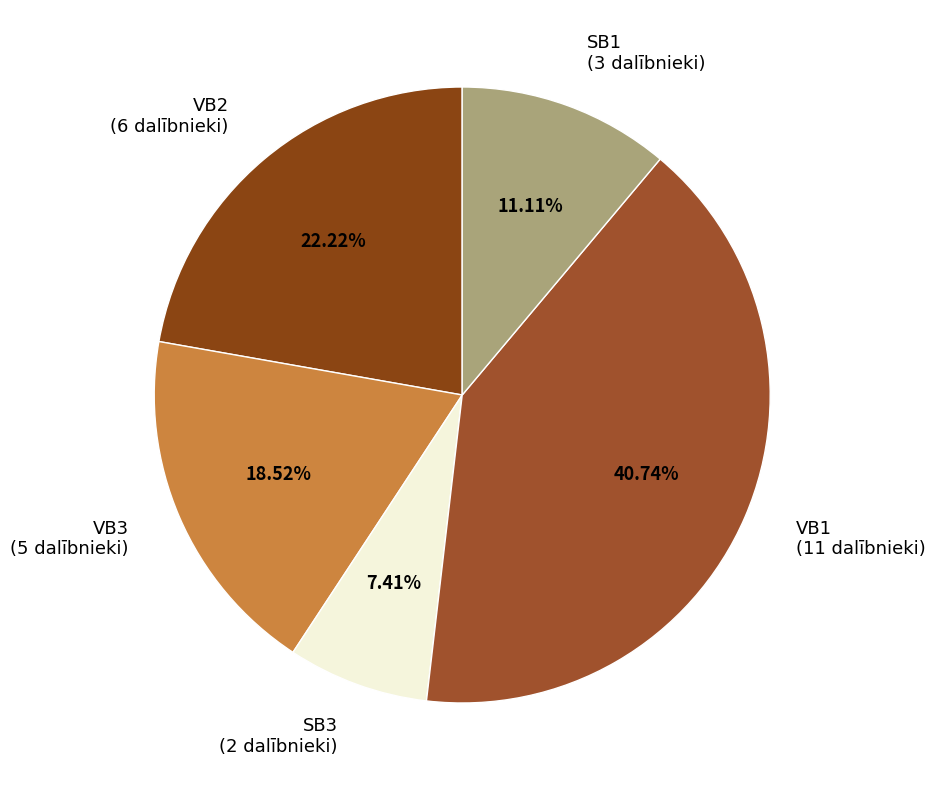

How much of the chart is everything except SB3?

92.6%